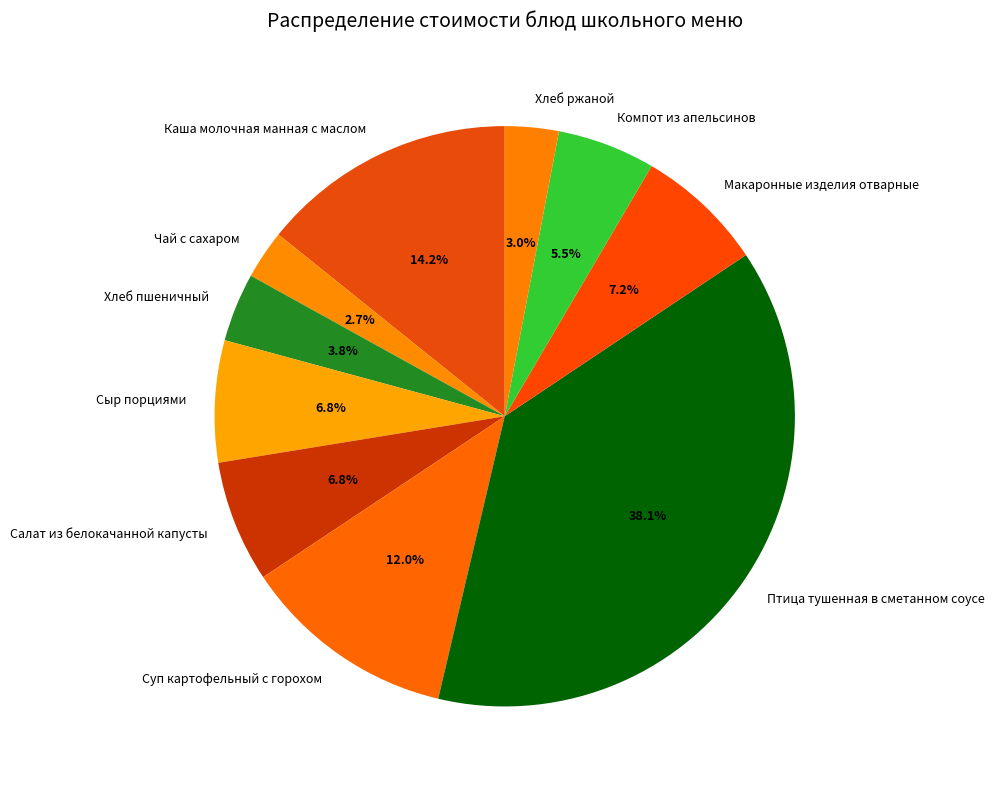

Approximately how many times larger is the value at Чай с сахаром compared to Каша молочная манная с маслом?

0.2